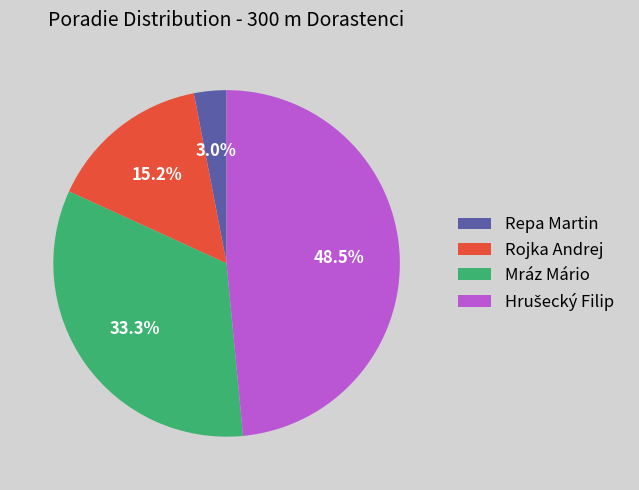

What is the ratio of the value at Repa Martin to the value at Rojka Andrej?

0.2